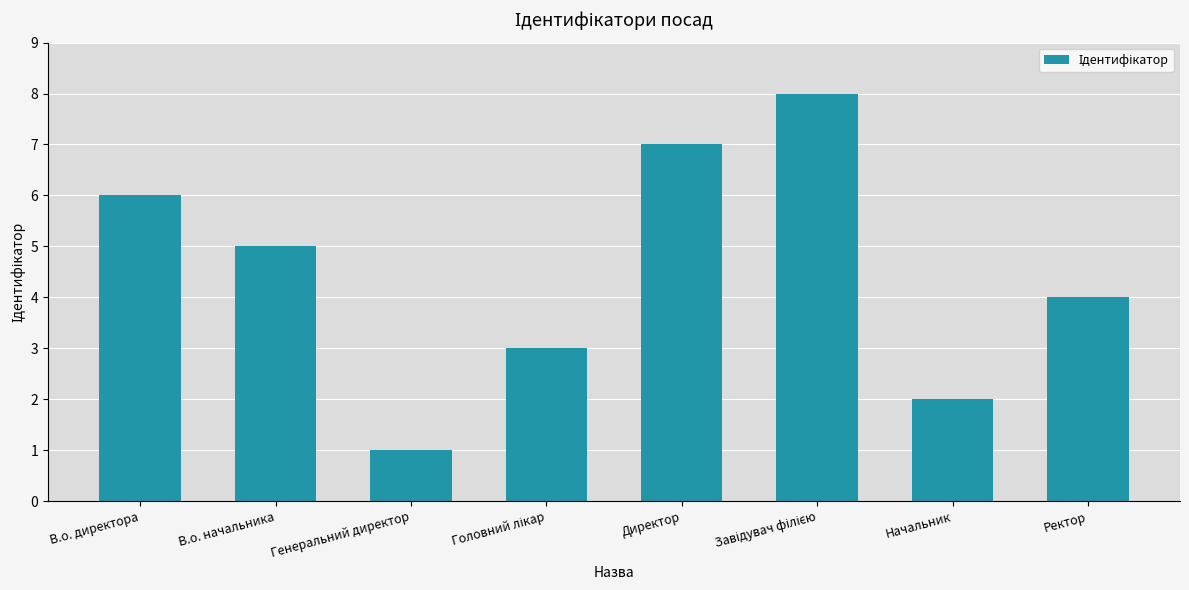

Does the chart contain any negative values?

No